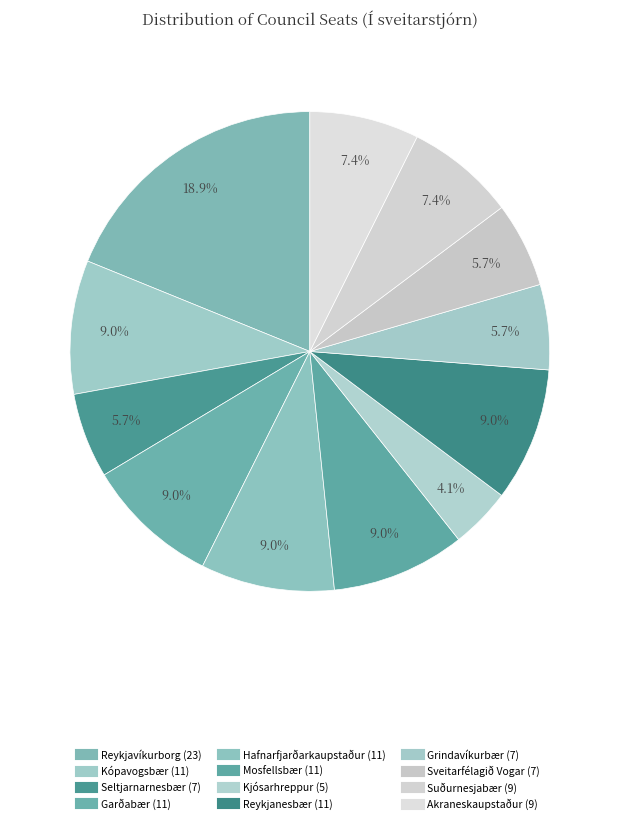

Count the number of slices in the pie.

12